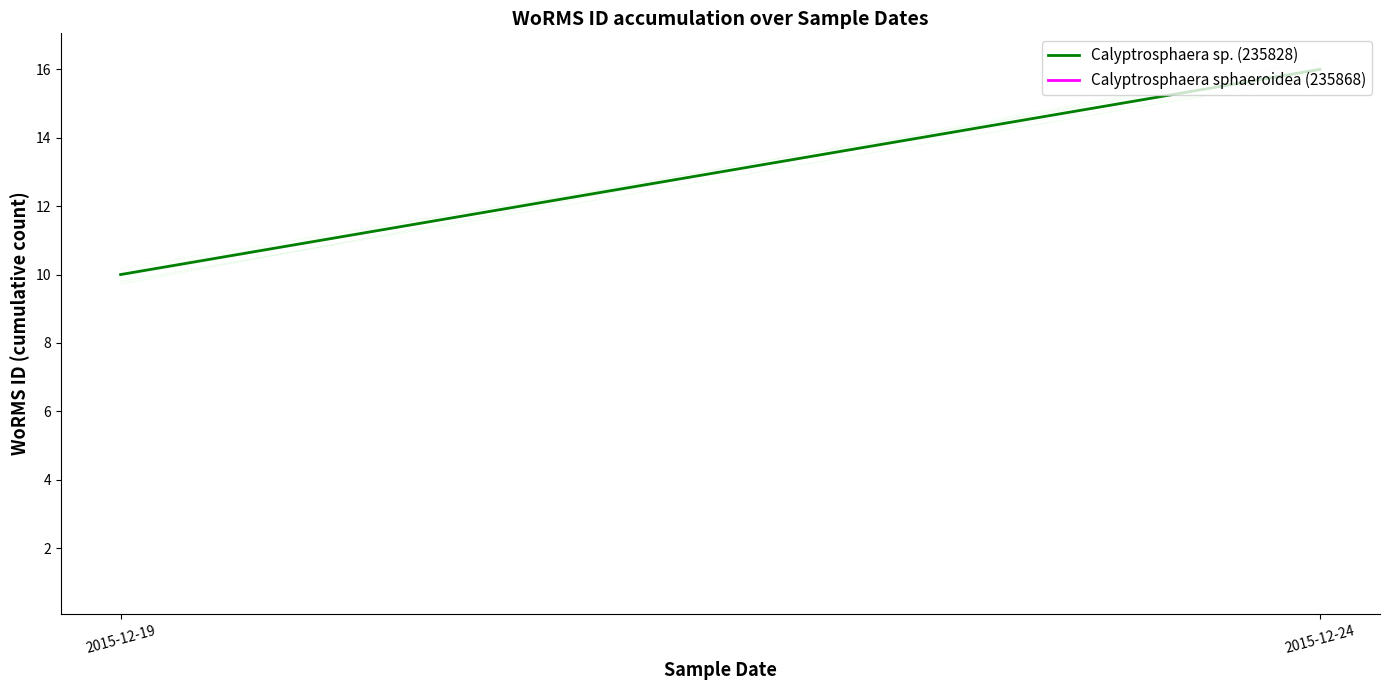

How many categories are shown in the chart?

2